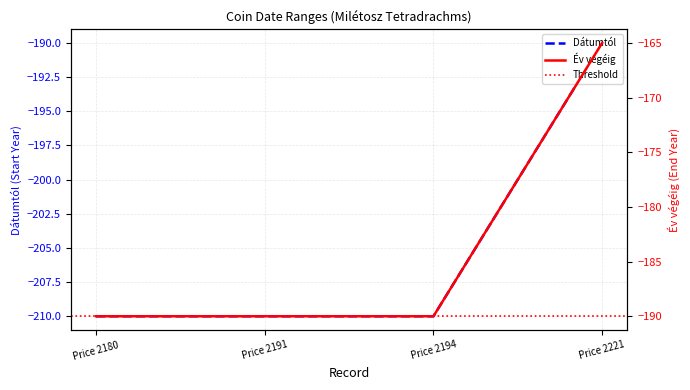

What is the minimum value shown in the chart?

-210